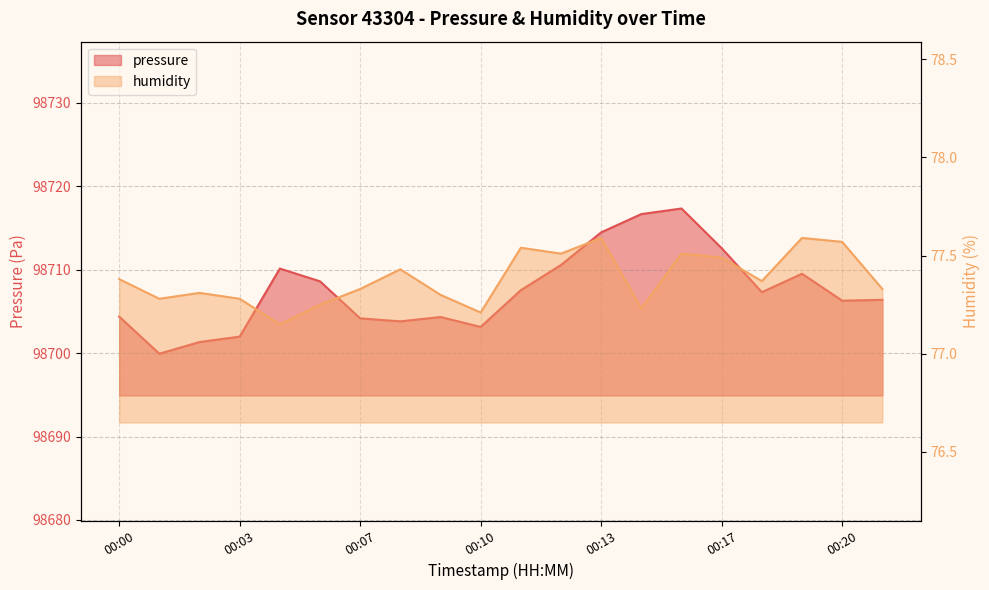

What is the sum of all humidity values?

1547.7